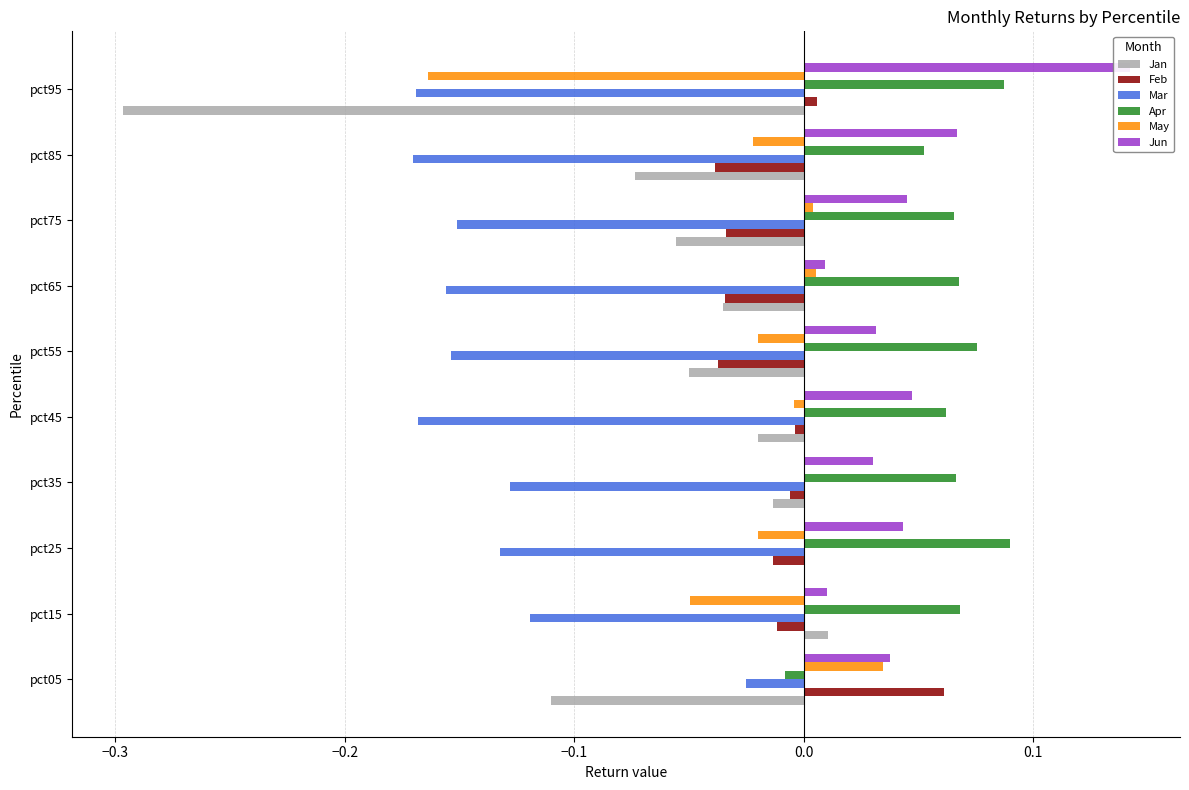

How many data points does each series have?

10